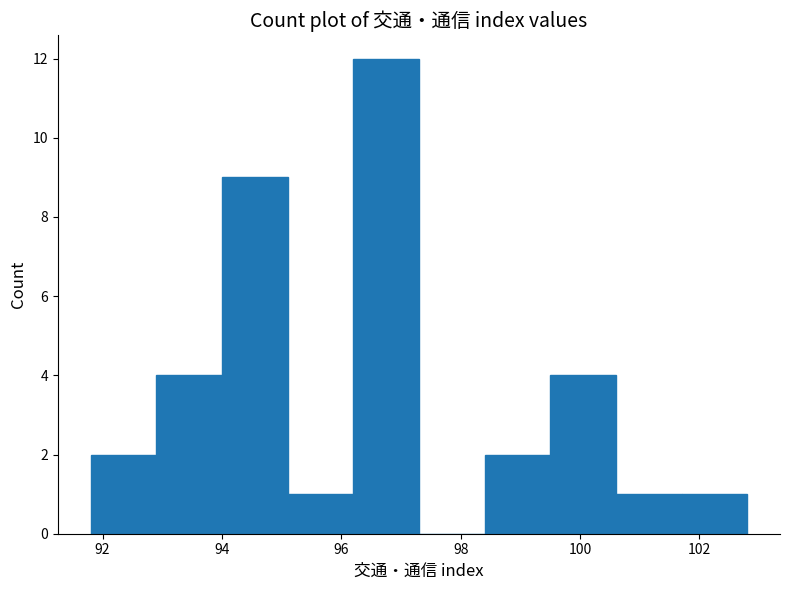

What is the height of the bar covering 91.8 to 92.9 on the x-axis? Neither the bar edges nor the heights are printed on the chart, so give them approximately, as read against the axes.

2